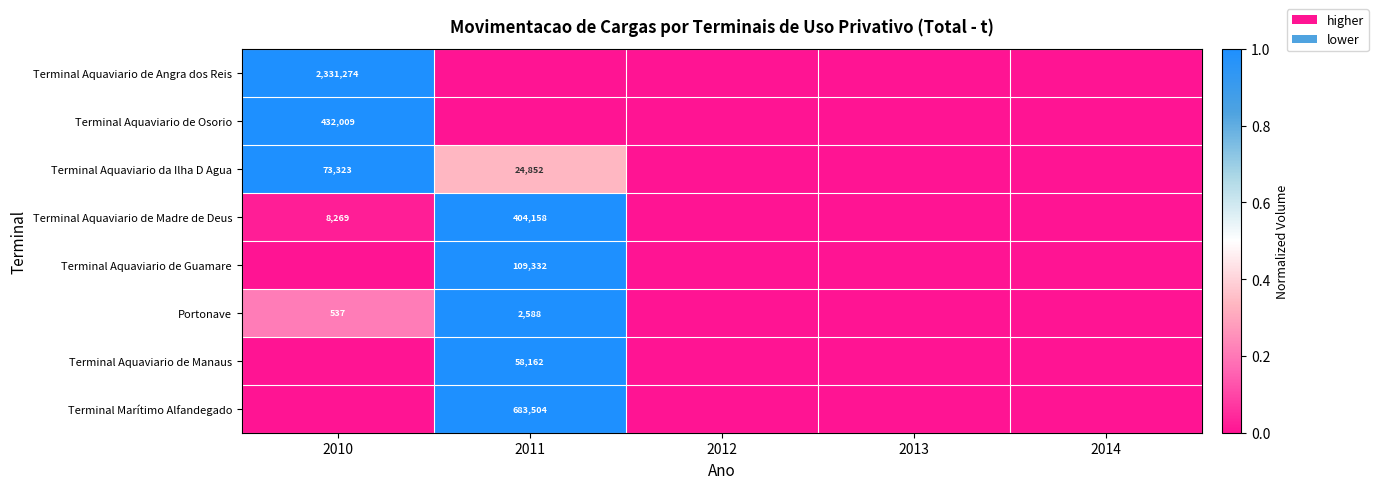

How many data points does each series have?

5